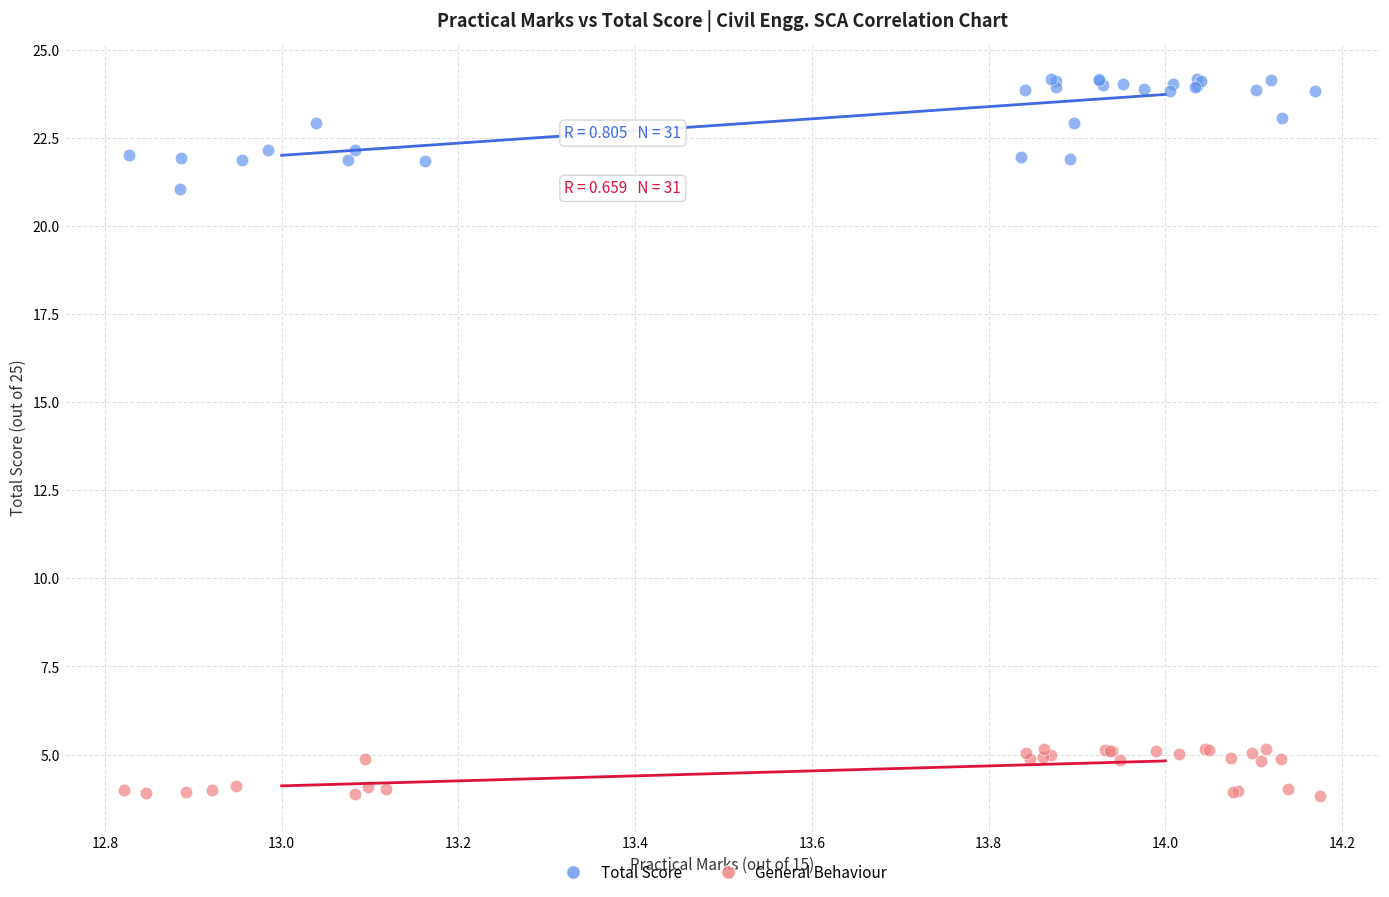

What are all the series names shown in the legend?

Total Score, General Behaviour